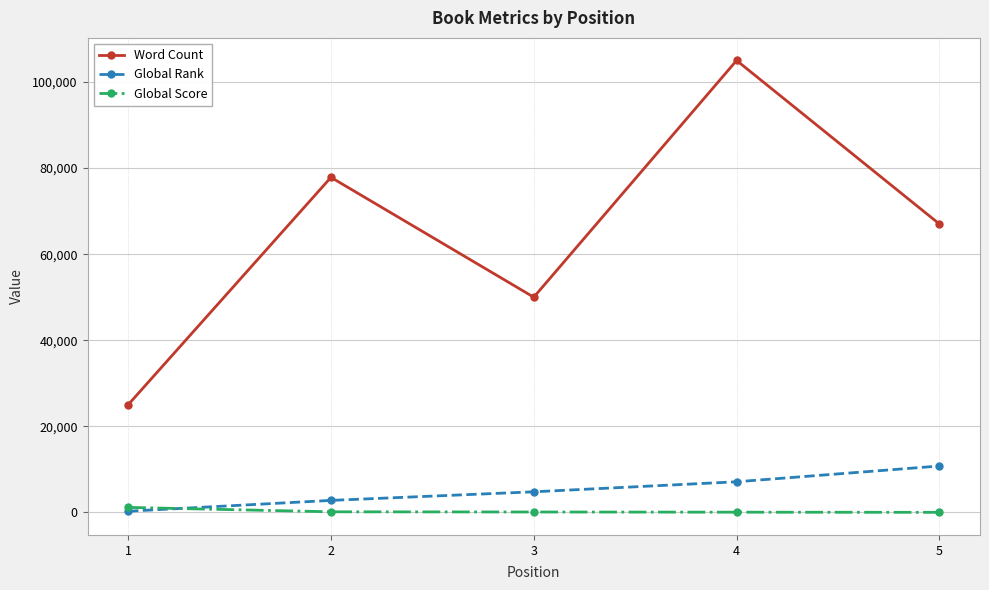

True or false: Word Count has more than 1 points higher than both neighbors.

True